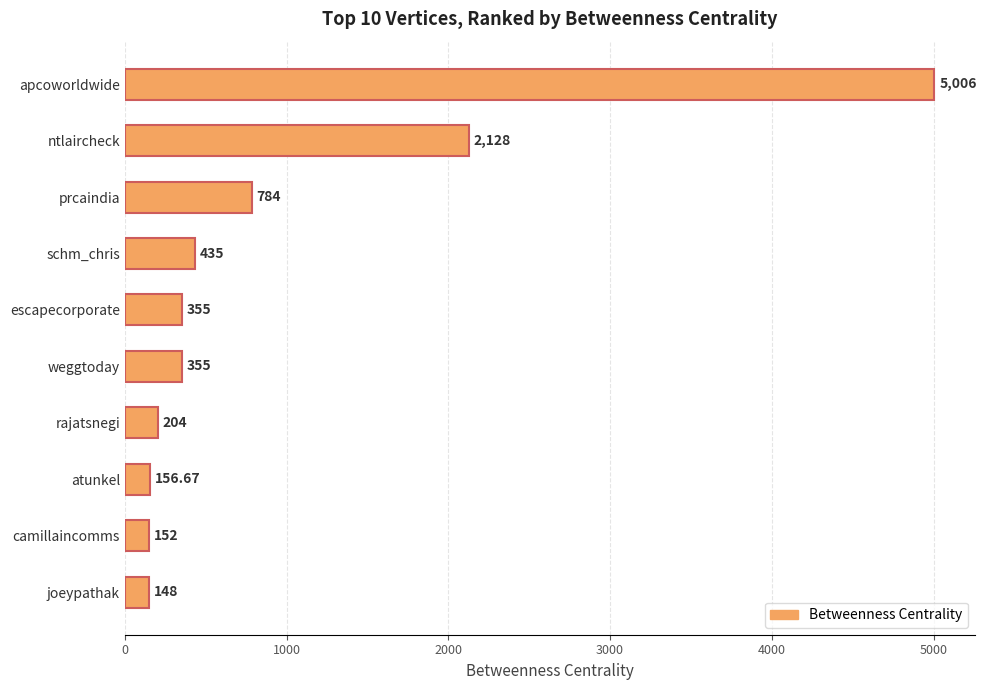

Which label corresponds to the largest value in the chart?

apcoworldwide